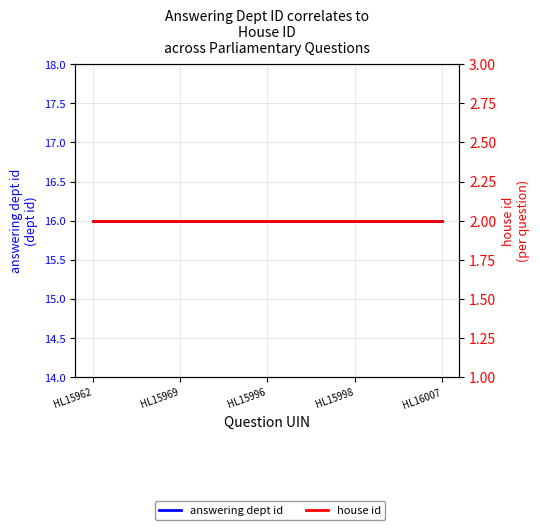

Reading right to left, extract all data points from this chart.

answering dept id: HL16007=16	HL15998=16	HL15996=16	HL15969=16	HL15962=16
house id: HL16007=2	HL15998=2	HL15996=2	HL15969=2	HL15962=2